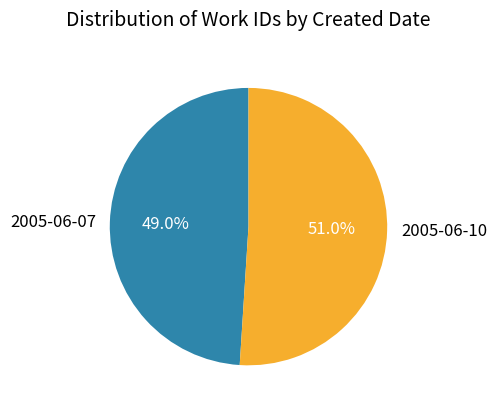

Is there a majority slice in this chart?

Yes